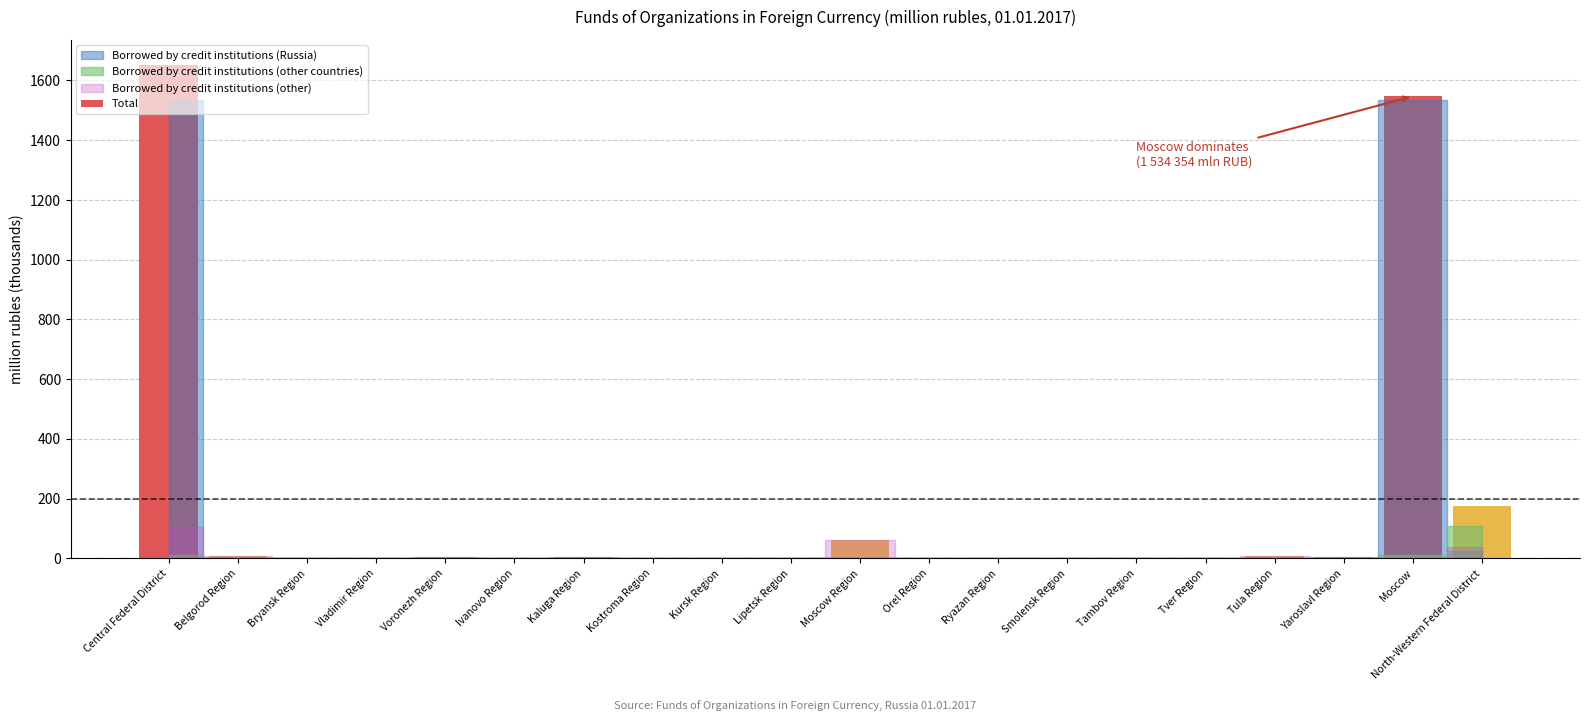

What is the greatest value displayed?

1653.4